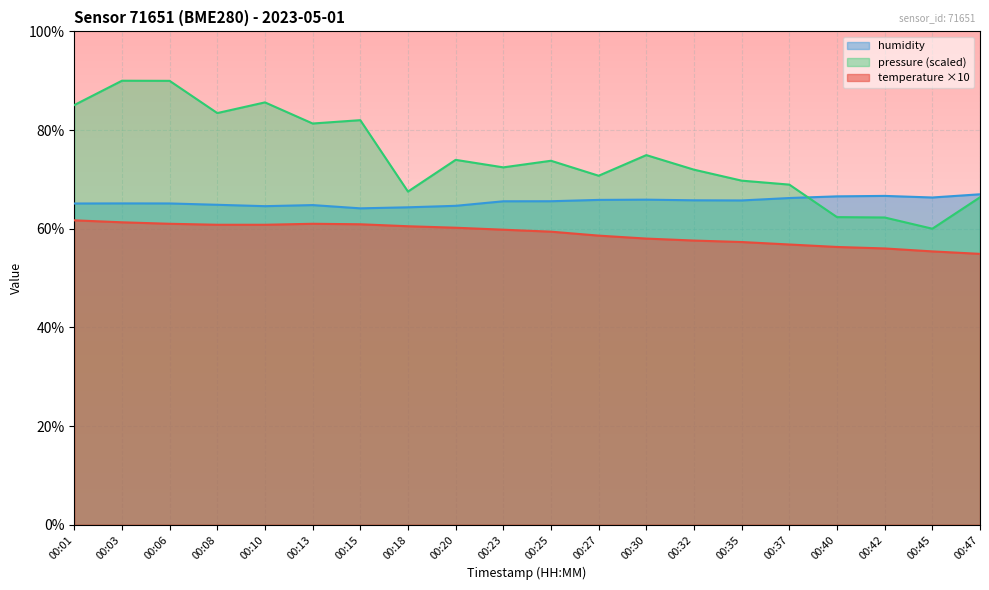

What is the difference between the second highest and second lowest values in the pressure_norm series?

27.7